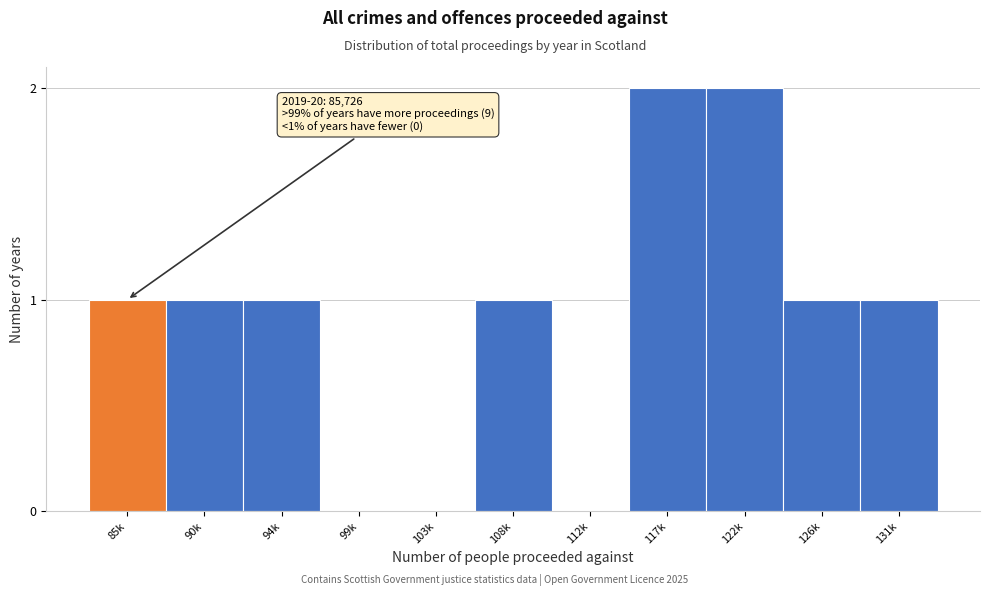

Reading right to left, what are all the values shown in this chart?

131k=1	126k=1	122k=2	117k=2	112k=0	108k=1	103k=0	99k=0	94k=1	90k=1	85k=1